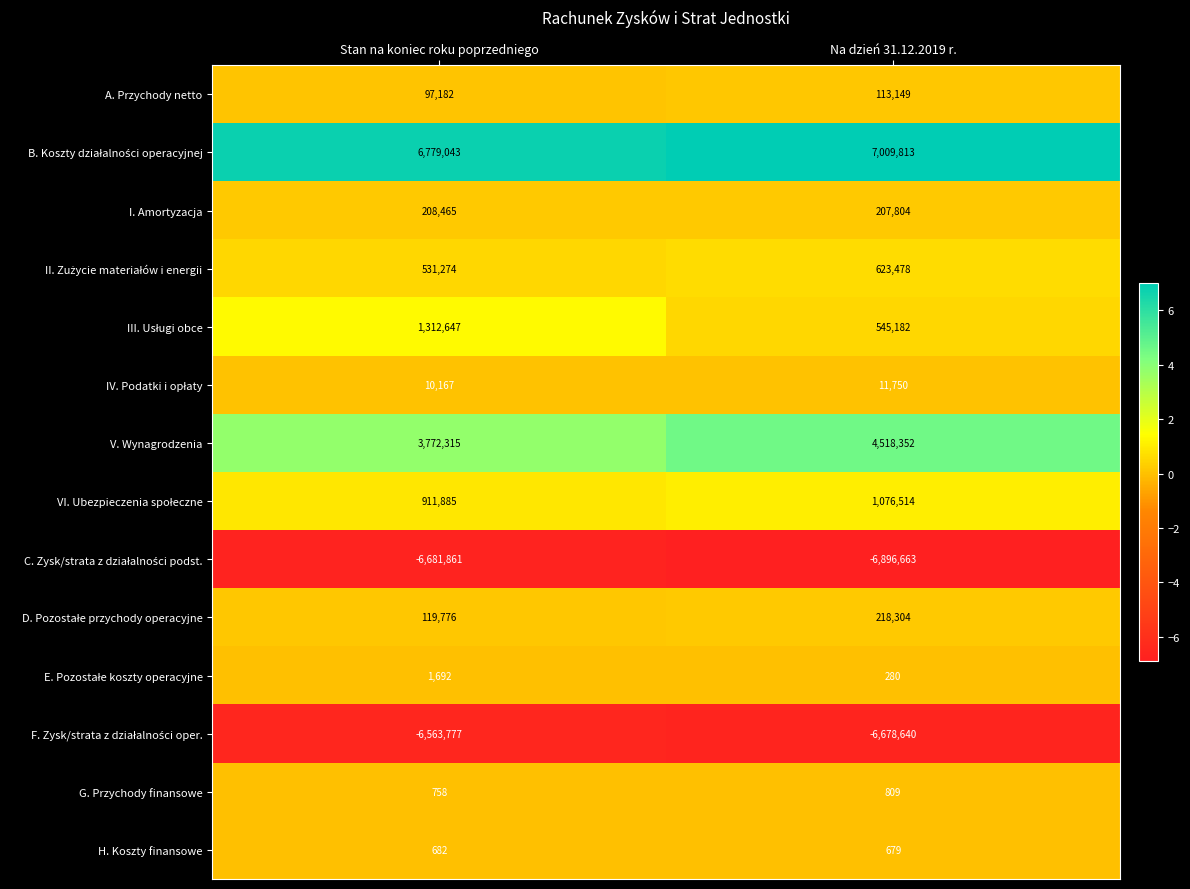

What is the total value across all series at Stan na koniec roku poprzedniego?

500248